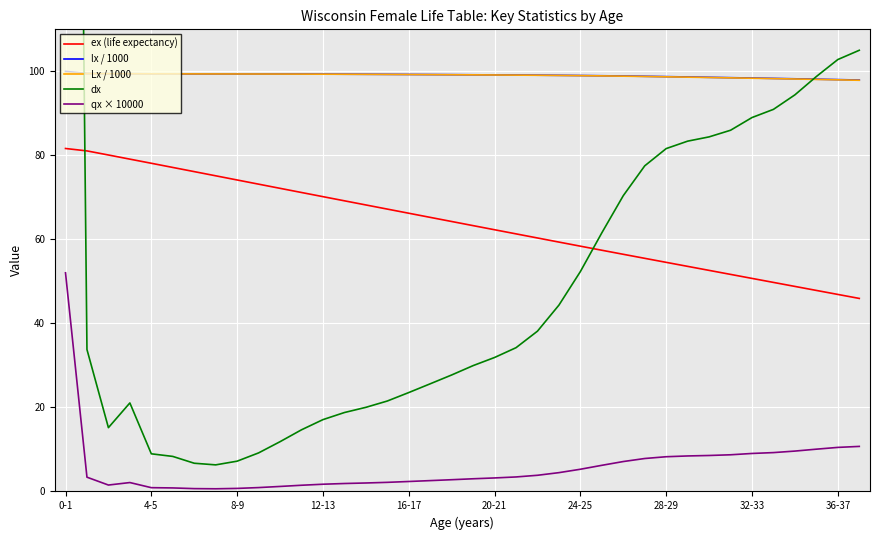

Read the ex (life expectancy) value at 33.

49.8